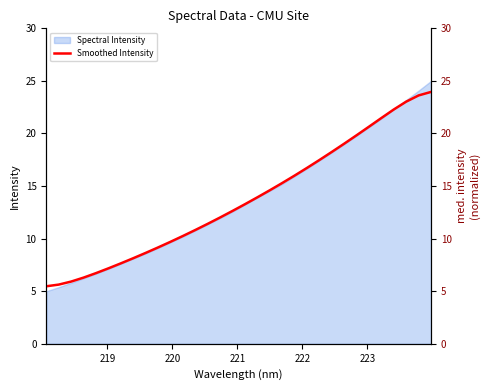

What is the maximum value for Spectral Intensity?

25.0